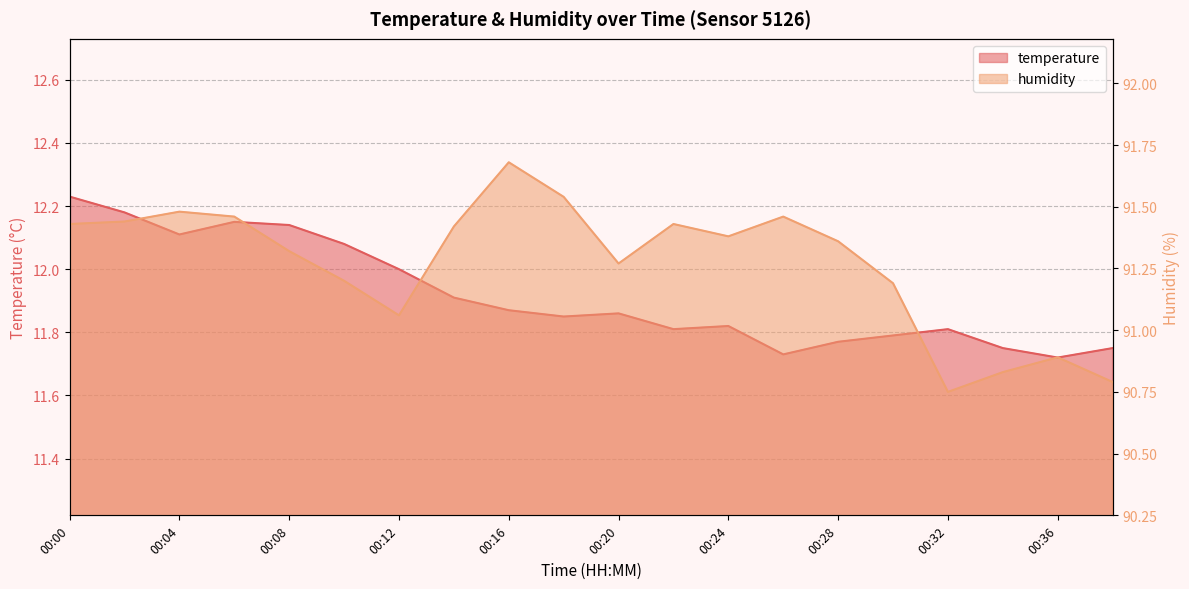

What is the average value of the humidity series?

91.3